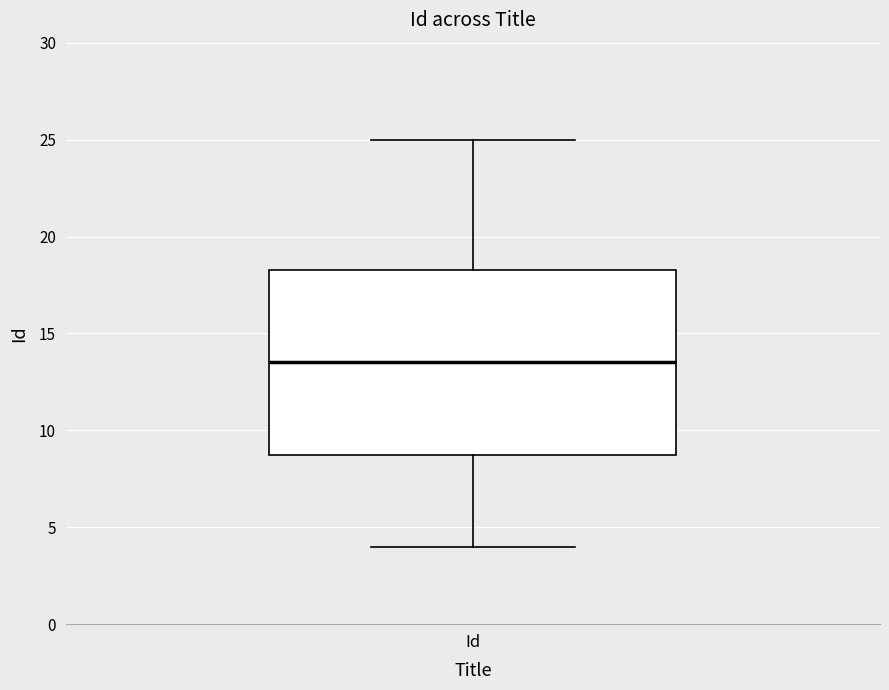

Where does the lower whisker of the box for Id end on the y-axis? The values are not printed on the chart, so give them approximately, as read against the axis.

4.0